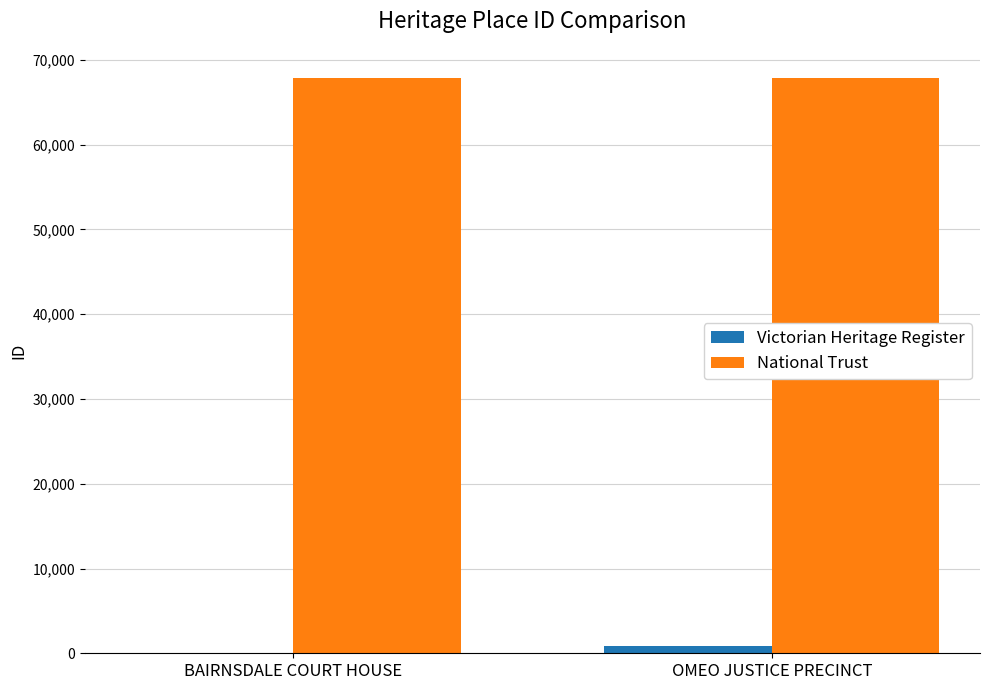

True or false: National Trust has a value of 67904 at OMEO JUSTICE PRECINCT.

True